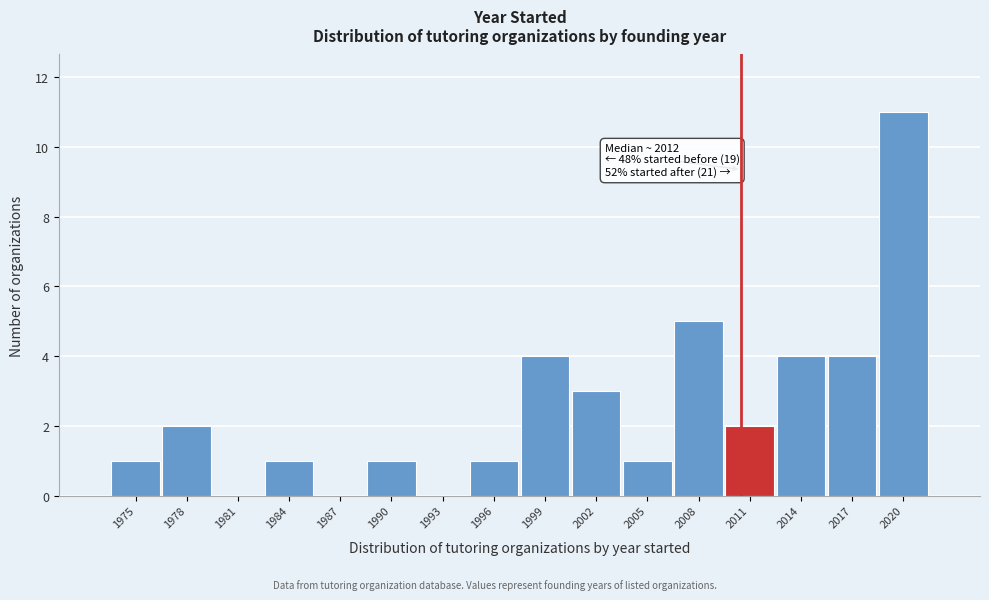

Reading right to left, extract all data points from this chart.

2020=11	2017=4	2014=4	2011=2	2008=5	2005=1	2002=3	1999=4	1996=1	1993=0	1990=1	1987=0	1984=1	1981=0	1978=2	1975=1